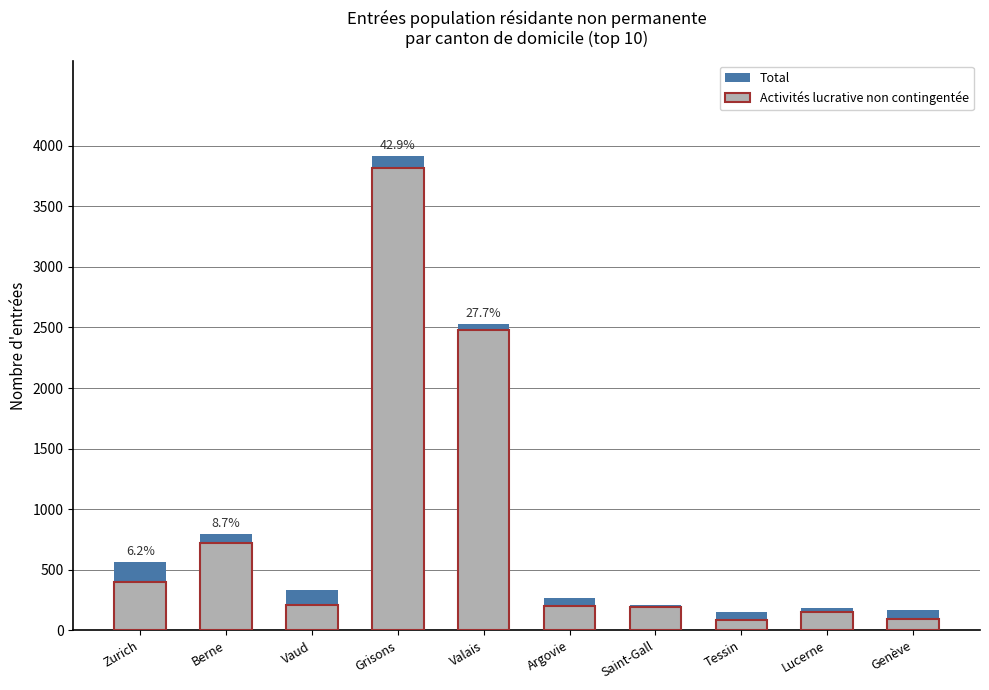

Is it true that Total equals 38 at Genève?

False